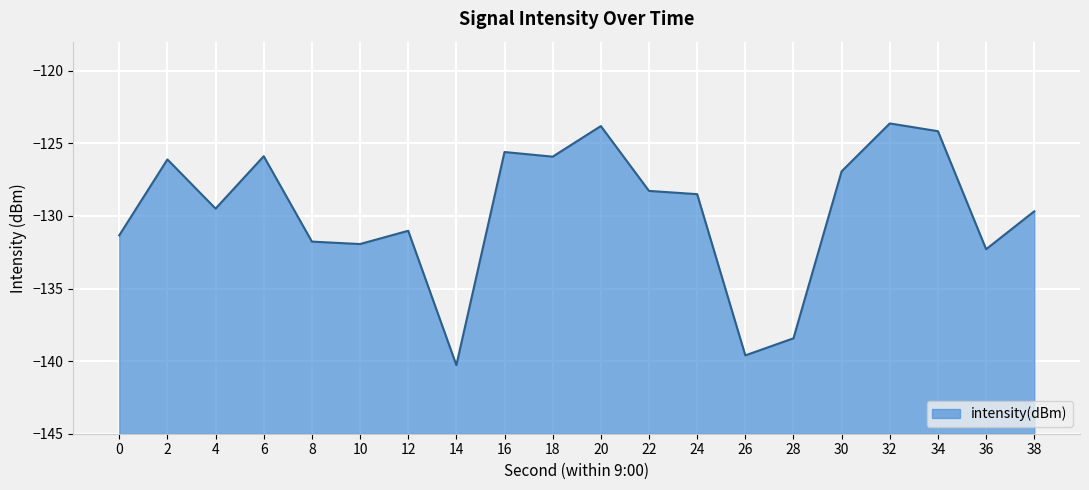

At which category does the data reach its first local peak?

2